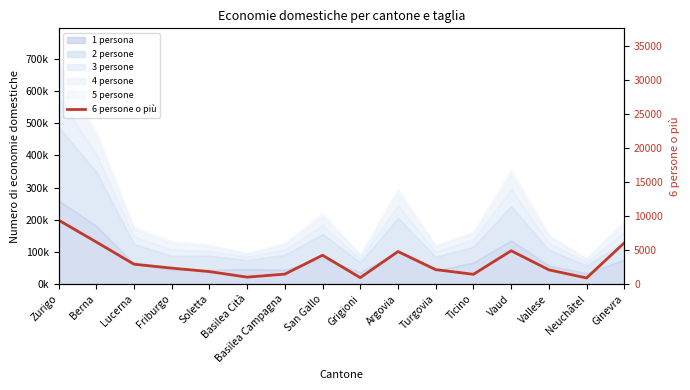

The value at Ticino is 1425. True or false?

True